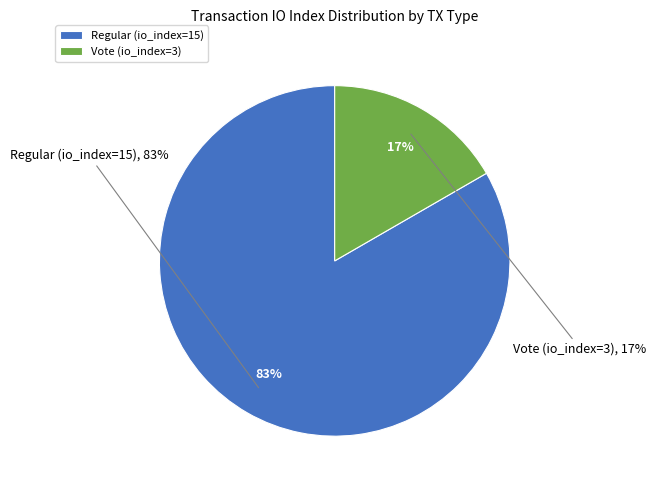

To the nearest percent, what percentage of the pie is Vote (io_index=3)?

17%